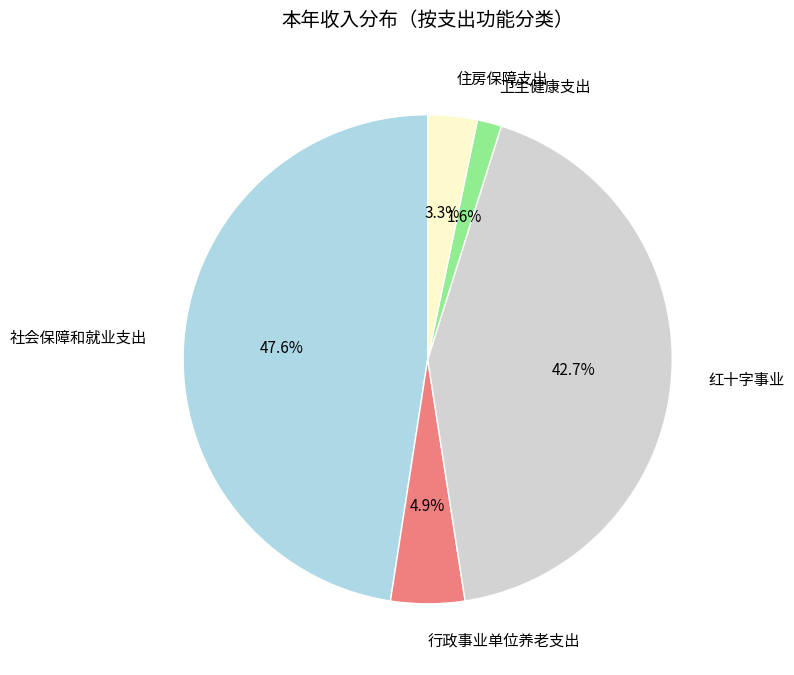

True or false: 红十字事业 accounts for 29% of the total.

False